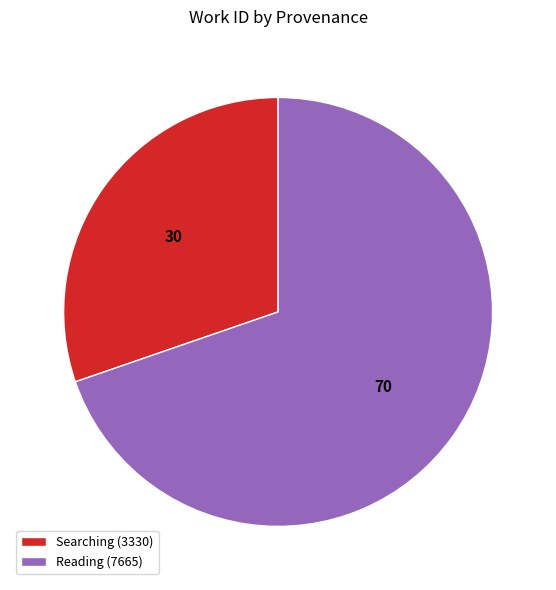

The Reading slice represents 70% of the pie. True or false?

True